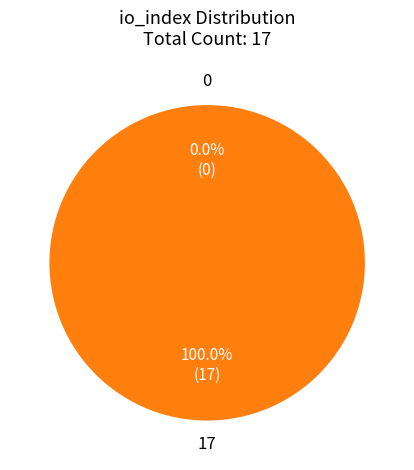

To the nearest percent, what percentage of the pie is 17?

100%